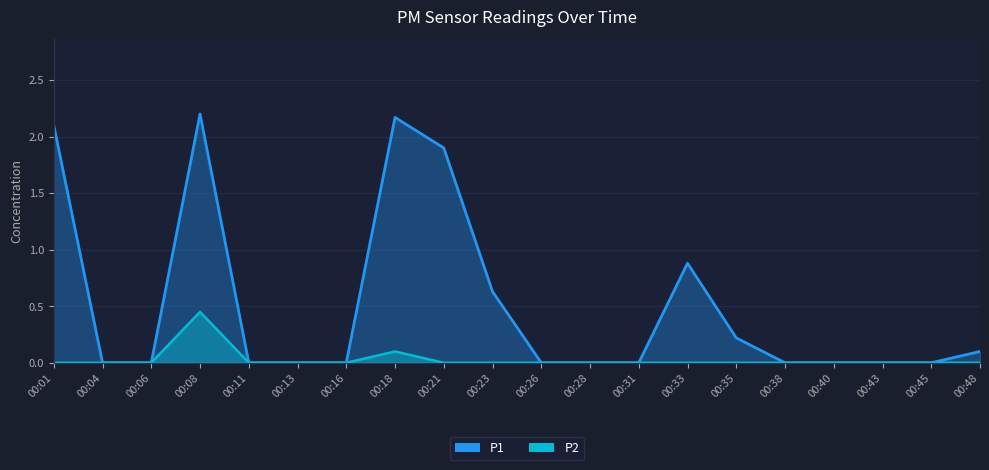

Where is P1 nearest to the value 1?

00:33